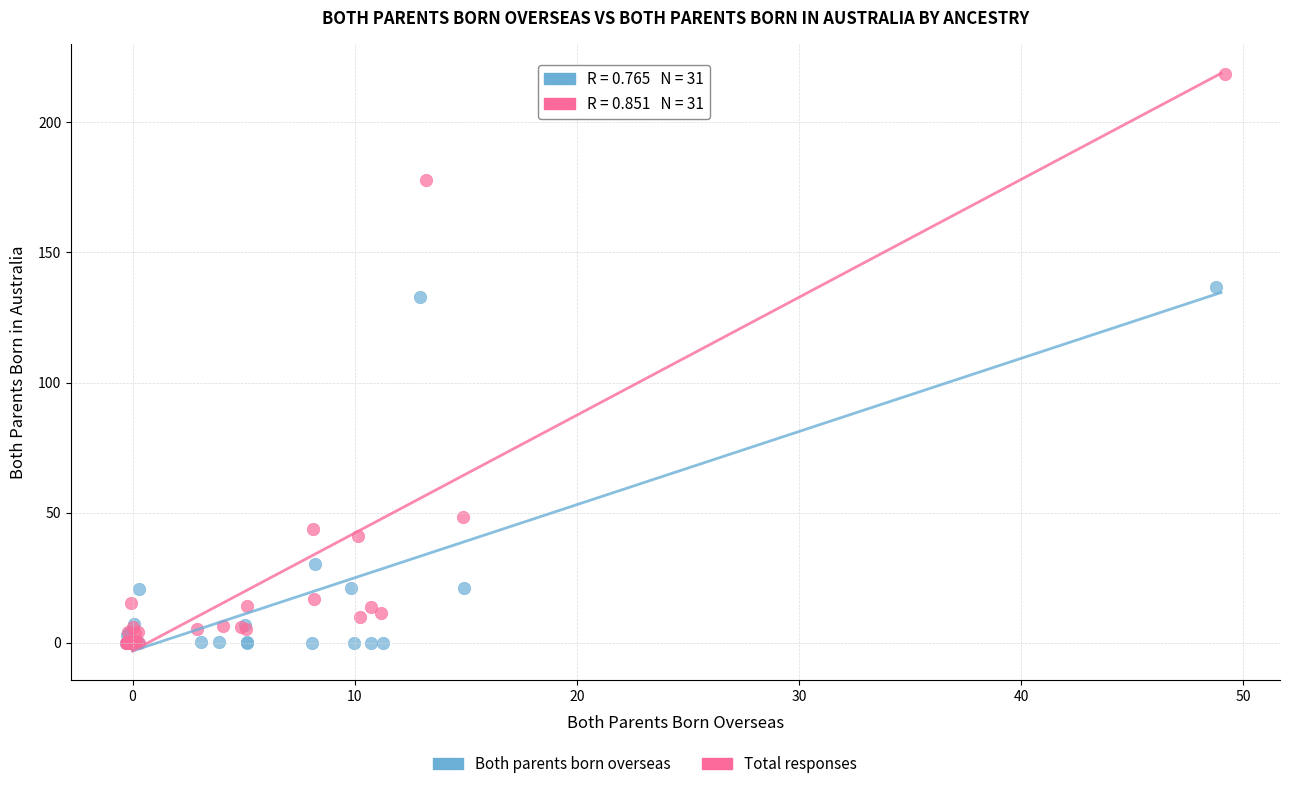

Which series has the widest spread of Y values?

Total responses